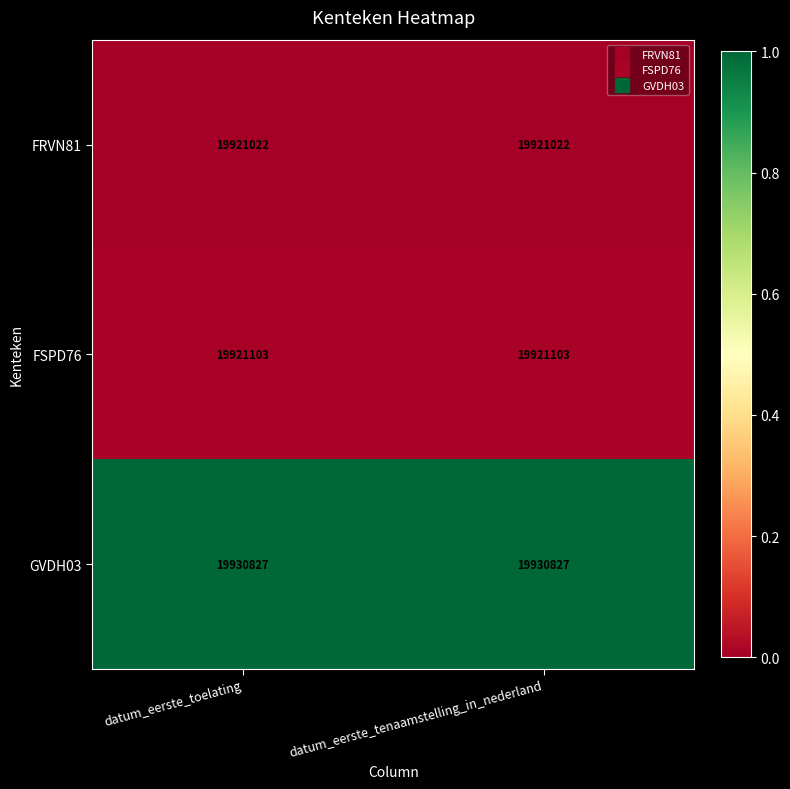

True or false: GVDH03 has a value of 33791365 at datum_eerste_tenaamstelling_in_nederland.

False